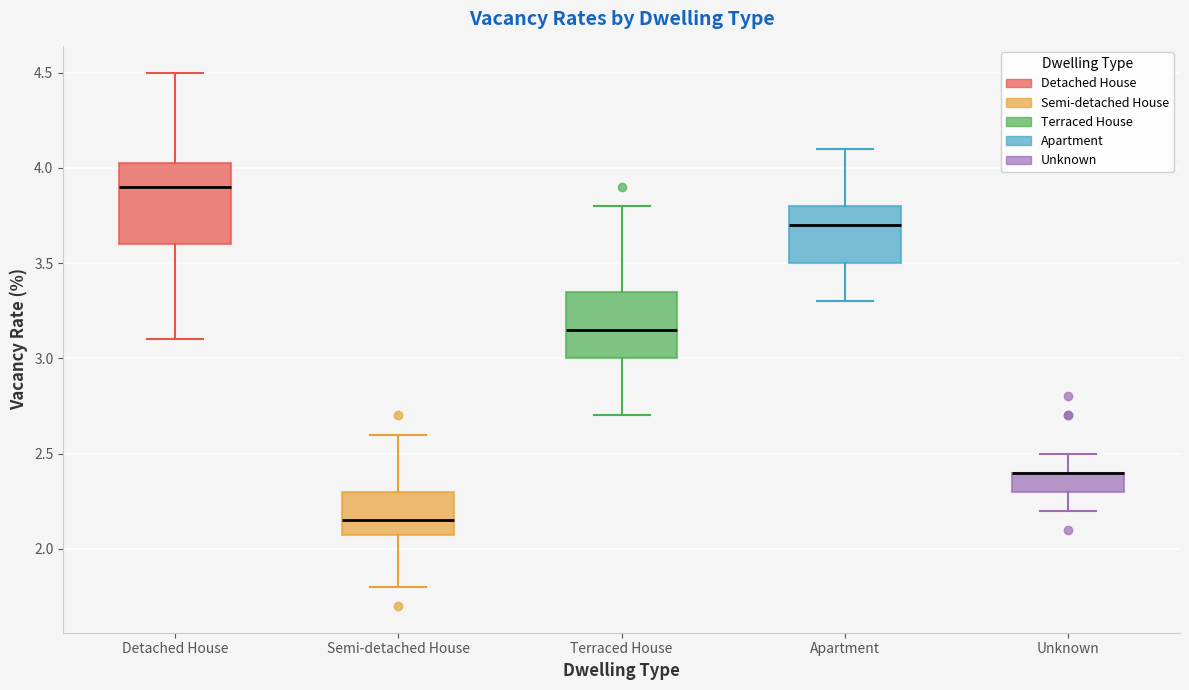

Reading left to right, read every box against the y-axis: the position of its median line, the range the box covers, and the ends of its whiskers. The values are not printed on the chart, so give them approximately, as read against the axis.

Detached House: median 3.90, box 3.60 to 4.05, whiskers 3.10 to 4.50
Semi-detached House: median 2.15, box 2.10 to 2.30, whiskers 1.80 to 2.60
Terraced House: median 3.15, box 3.00 to 3.35, whiskers 2.70 to 3.80
Apartment: median 3.70, box 3.50 to 3.80, whiskers 3.30 to 4.10
Unknown: median 2.40 (drawn on the box's upper edge), box 2.30 to 2.40, whiskers 2.20 to 2.50